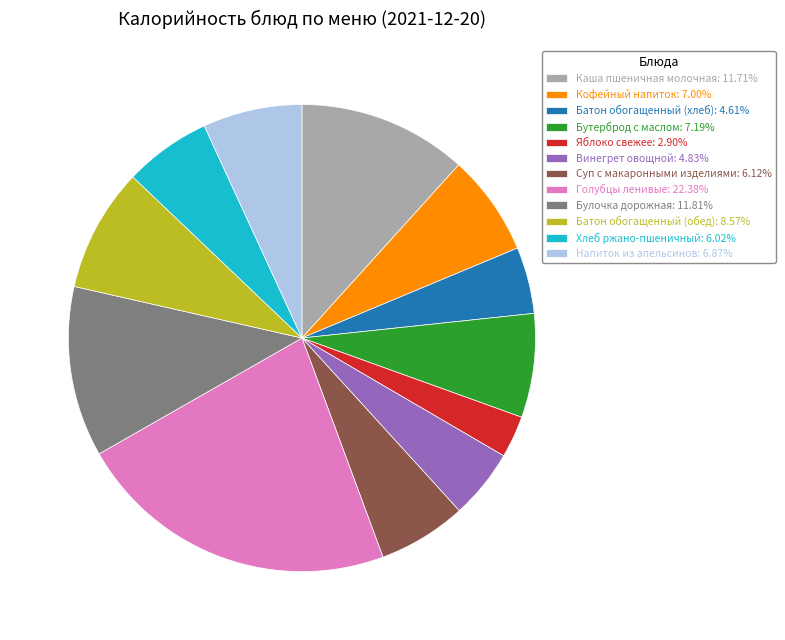

Which category has the smallest portion of the pie?

Яблоко свежее